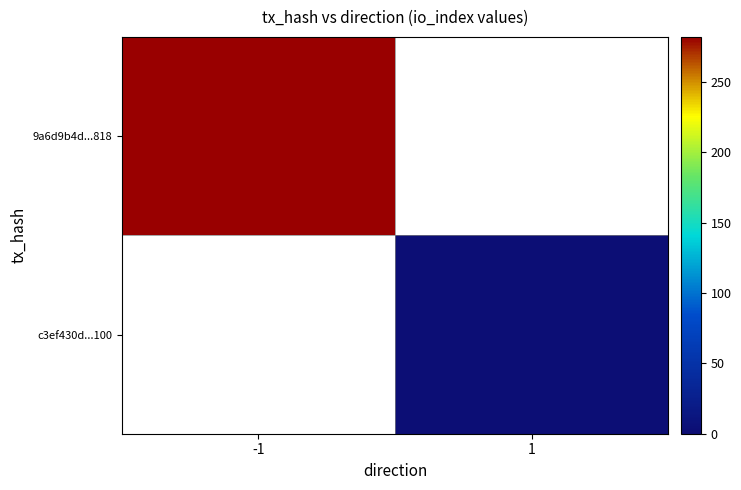

Reading left to right, what are all the values shown in this chart?

9a6d9b4d...818: -1=282	1=0
c3ef430d...100: -1=0	1=3